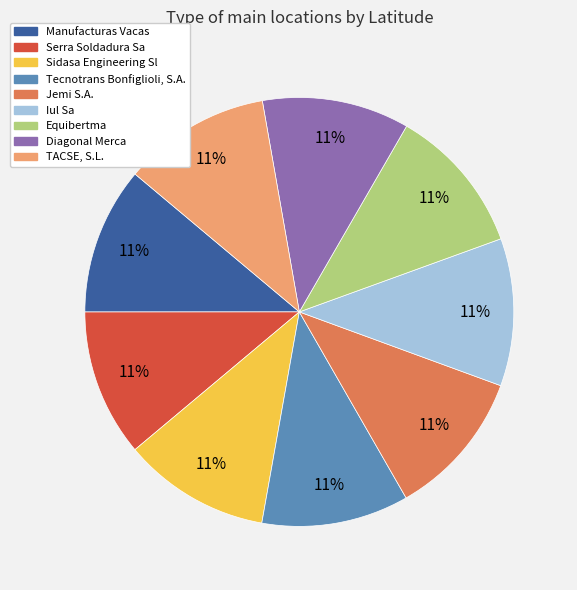

Approximately how many times larger is the value at Manufacturas Vacas compared to Equibertma?

1.0